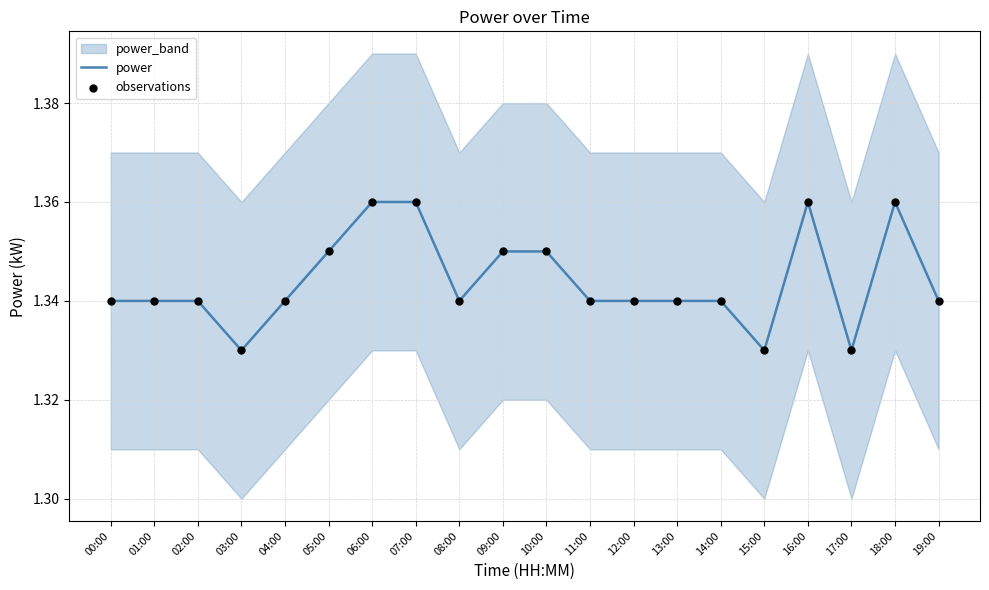

At which category is the sum across all series the highest?

06:00